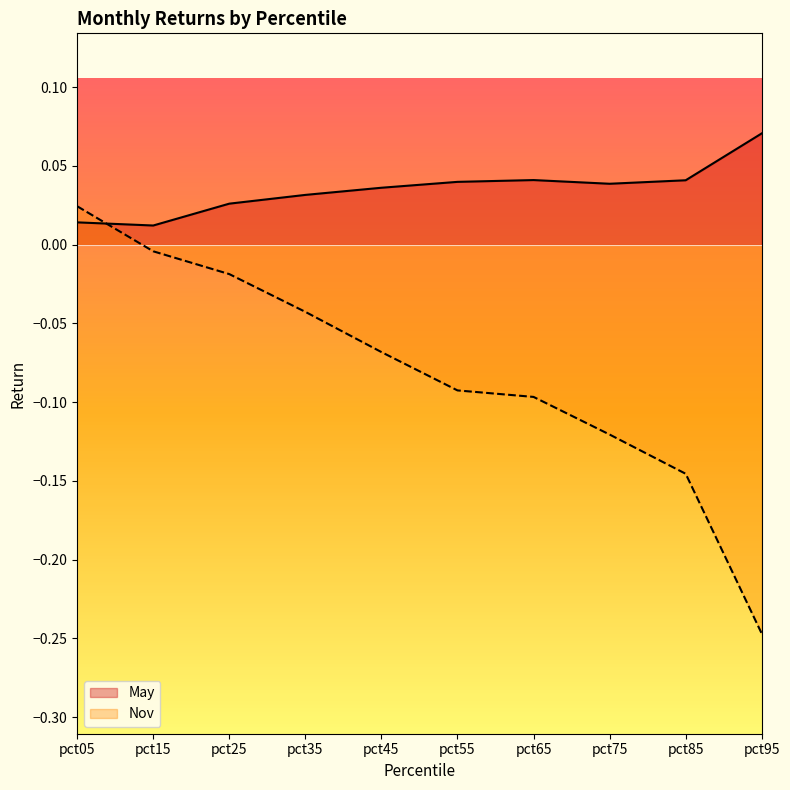

Rank the series by their average value, from lowest to highest.

Nov, May